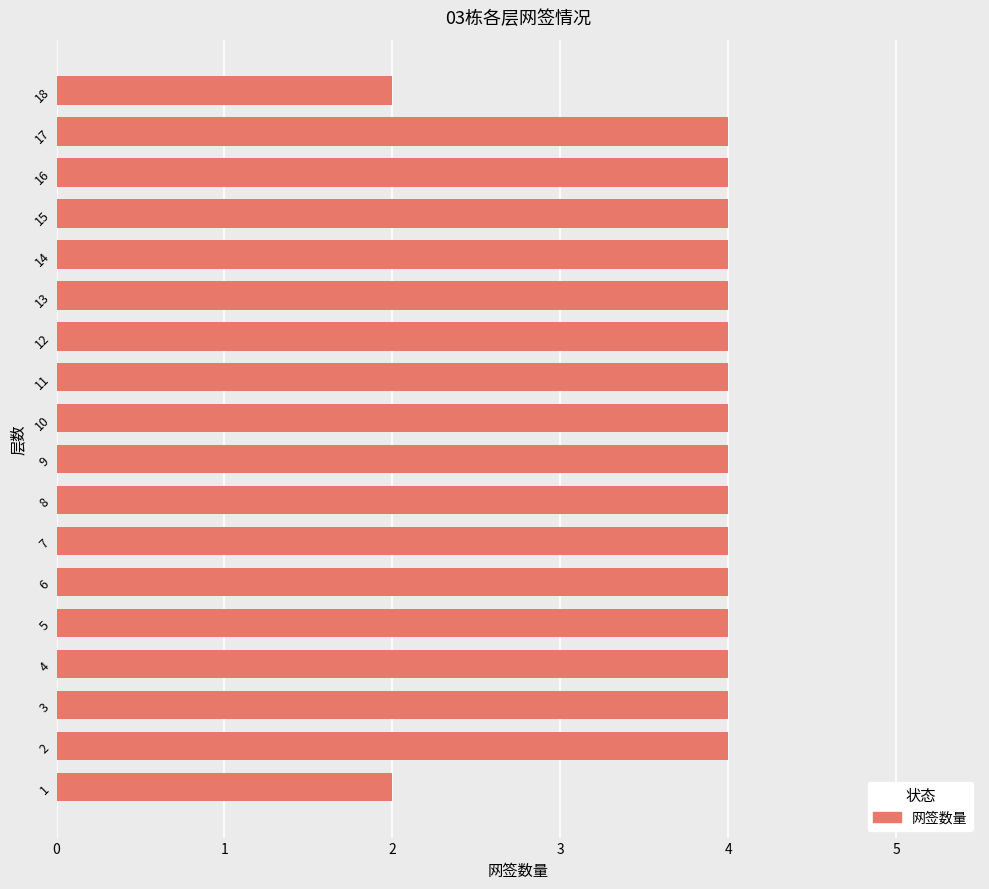

Approximately how many times larger is the value at 4 compared to 14?

1.0